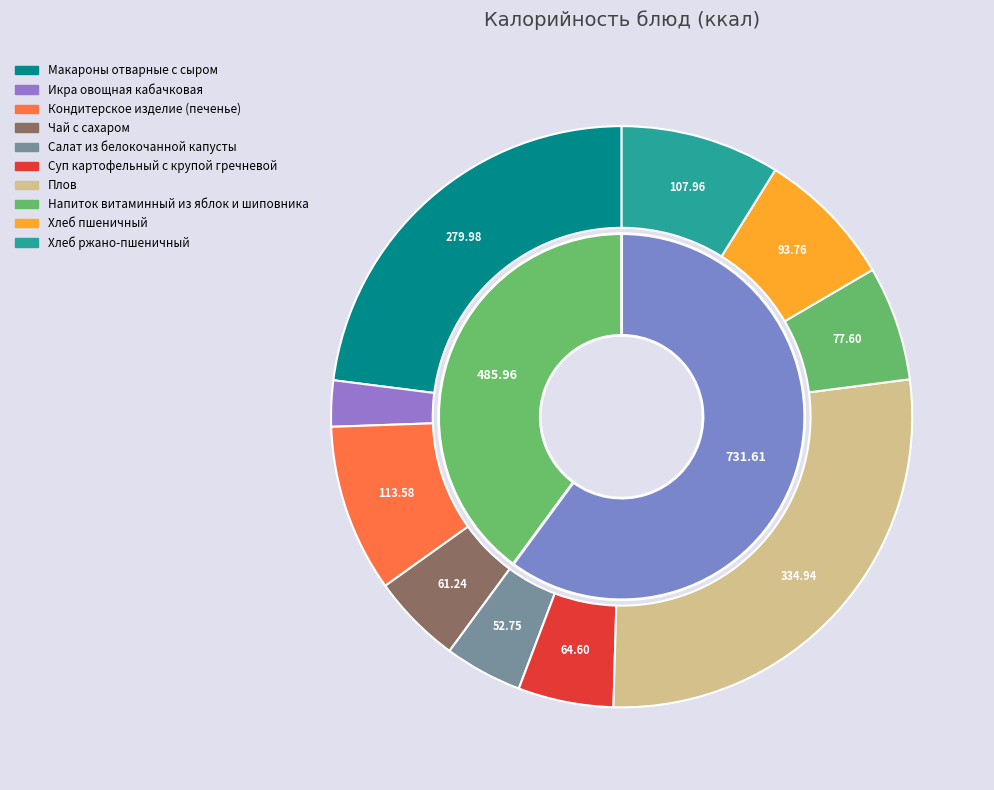

Which slice is the largest?

Плов